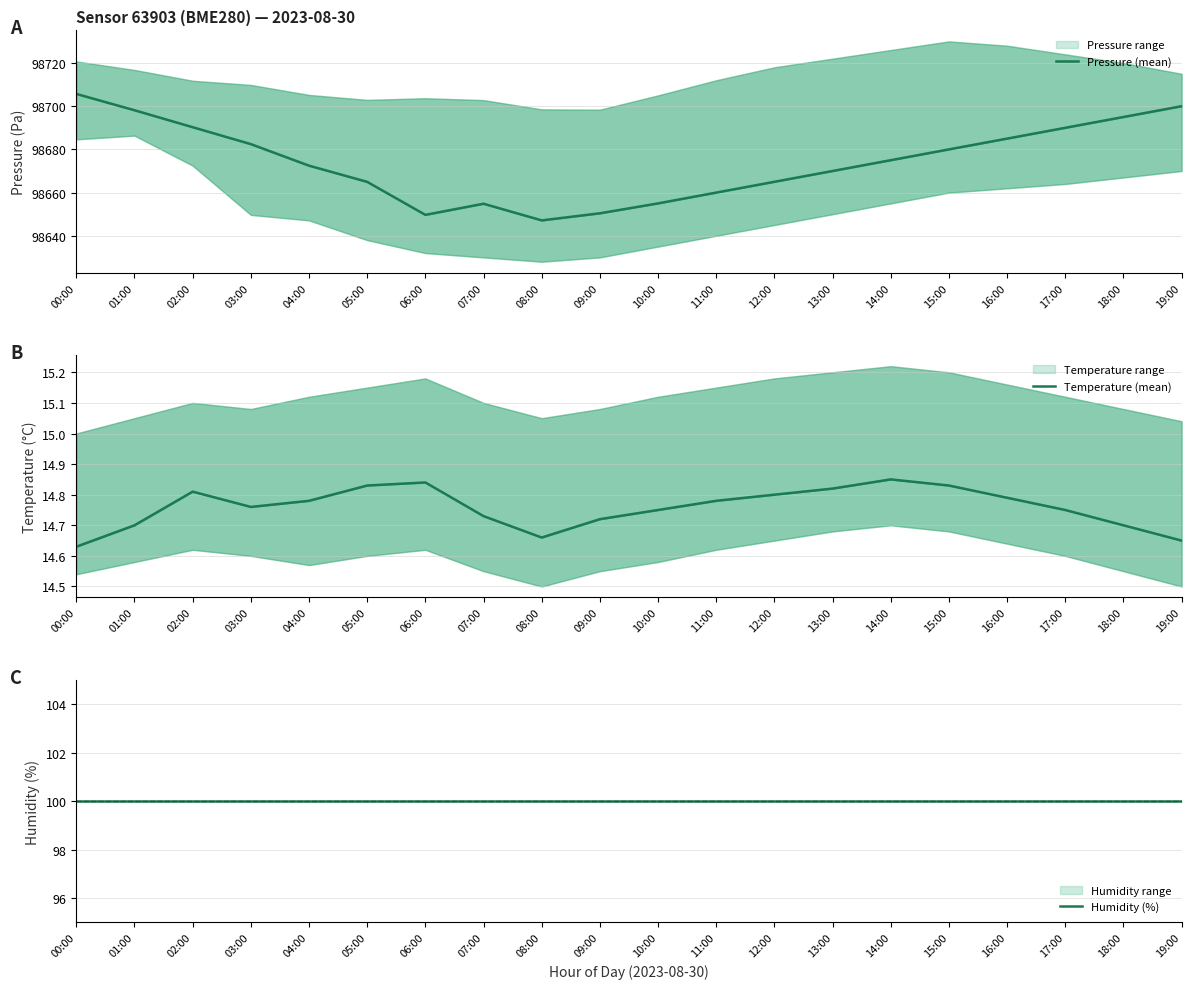

What is the label of the 18th point from the right?

02:00